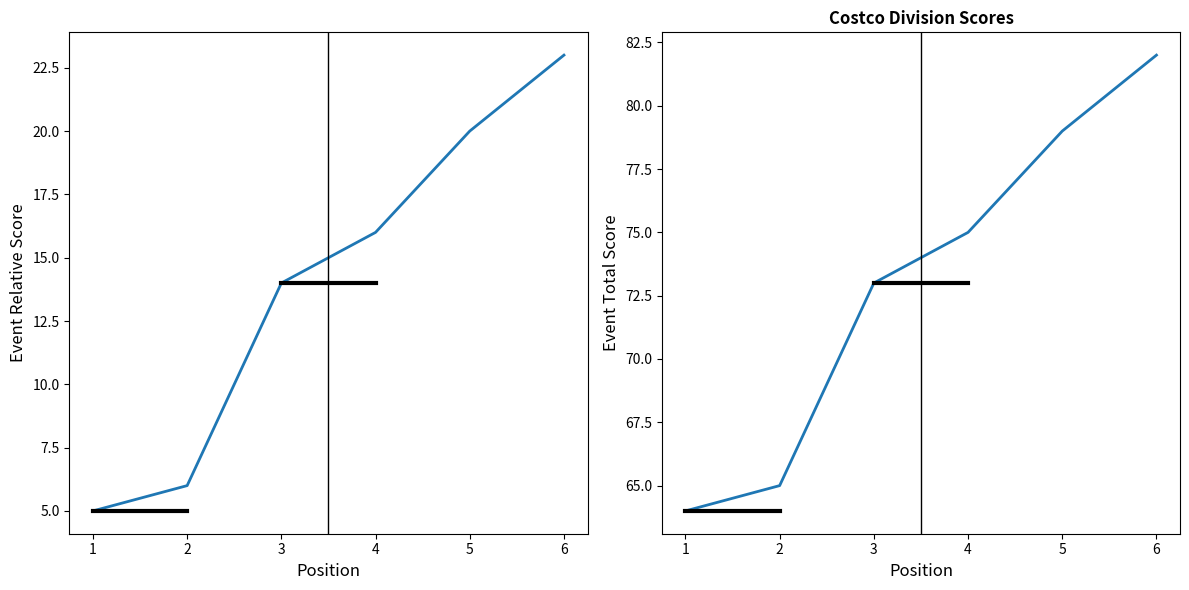

What are all the series names shown in the legend?

event_relative_score, event_total_score